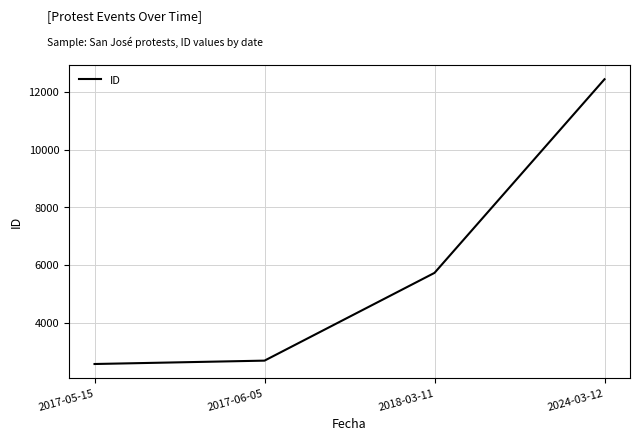

Rank the categories by value from highest to lowest.

2024-03-12, 2018-03-11, 2017-06-05, 2017-05-15